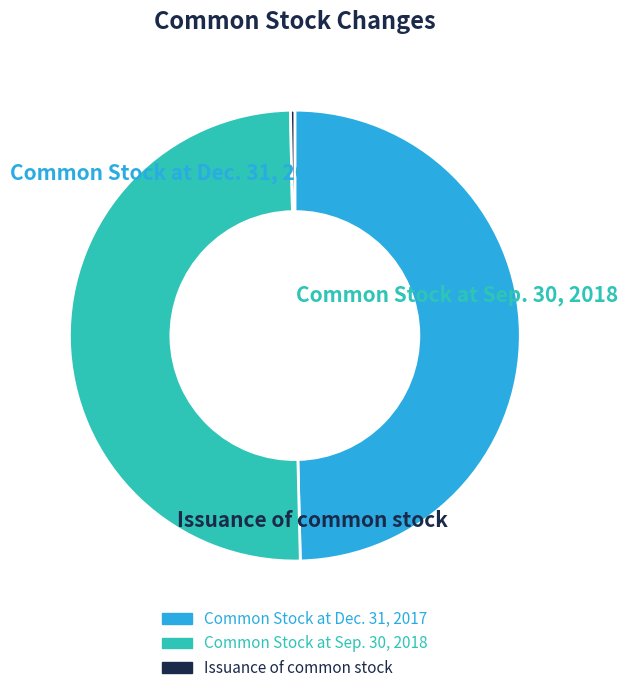

Does Issuance of common stock represent more than half of the total?

No